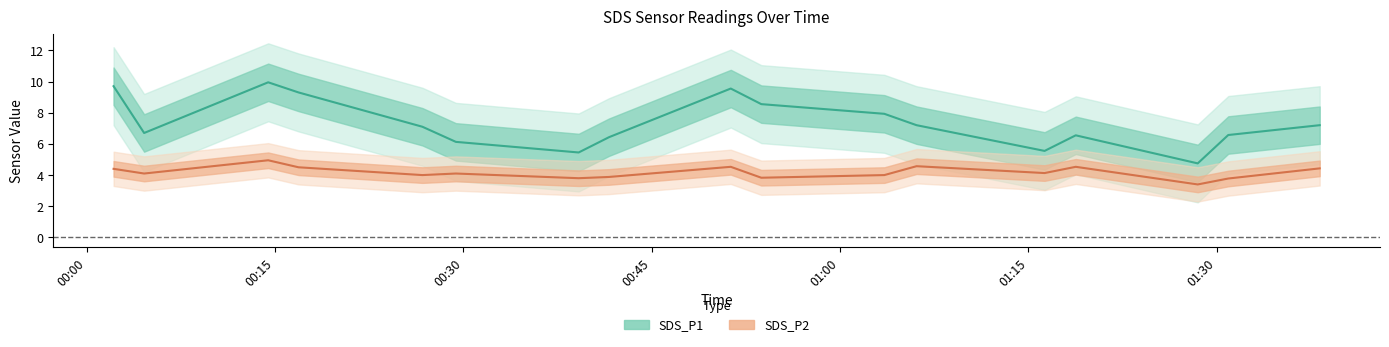

How many categories are shown in the chart?

17